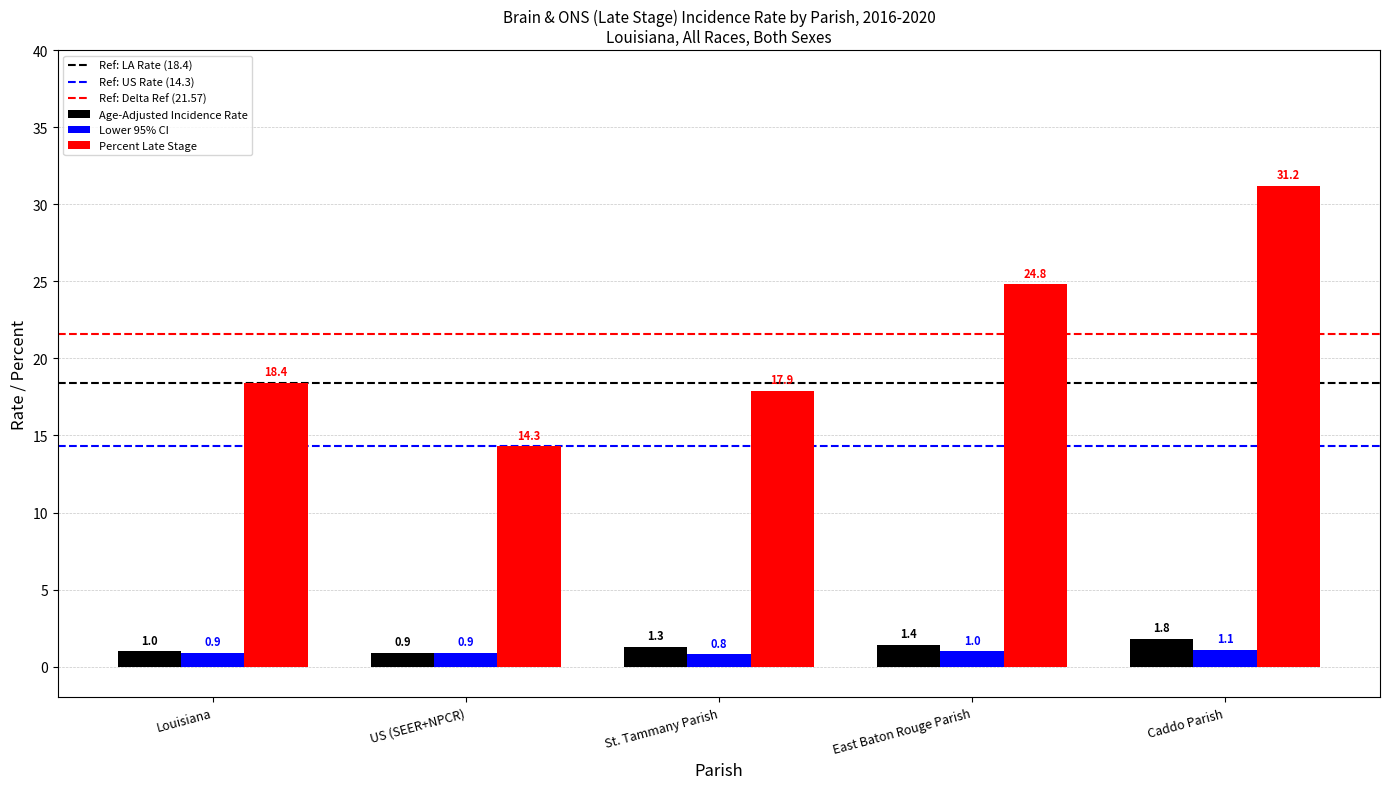

How many series are shown in this chart?

3